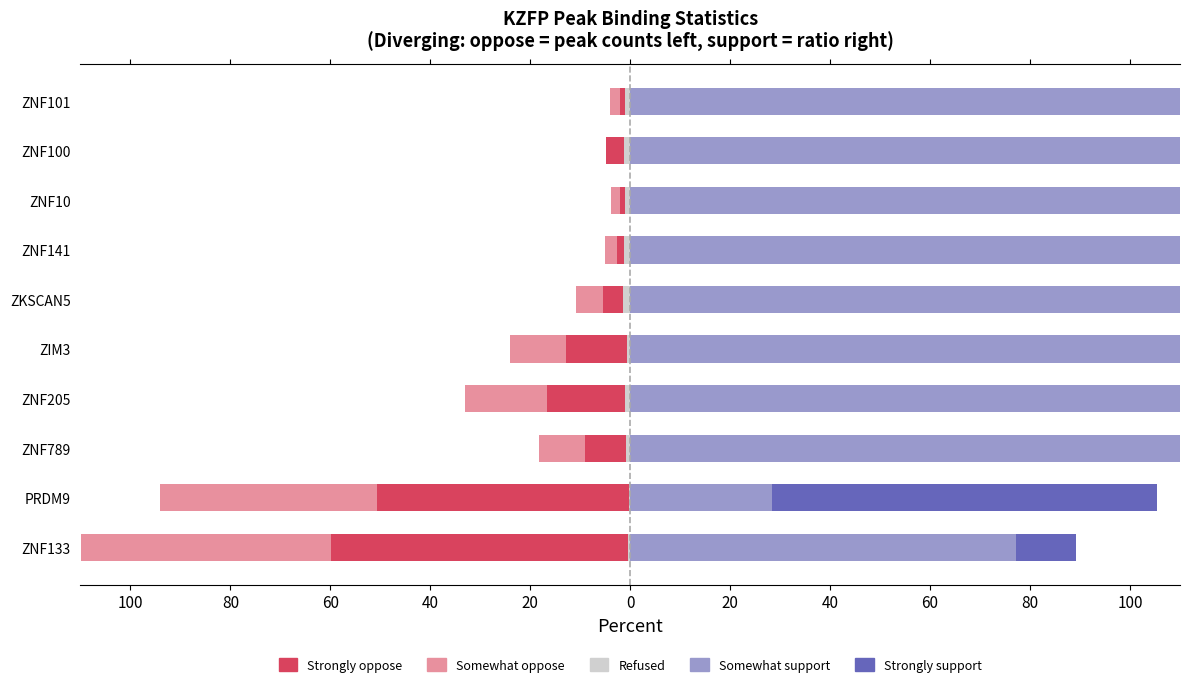

Rank the series at ZNF789 from lowest to highest value.

Somewhat oppose, Strongly oppose, Refused, Strongly support, Somewhat support